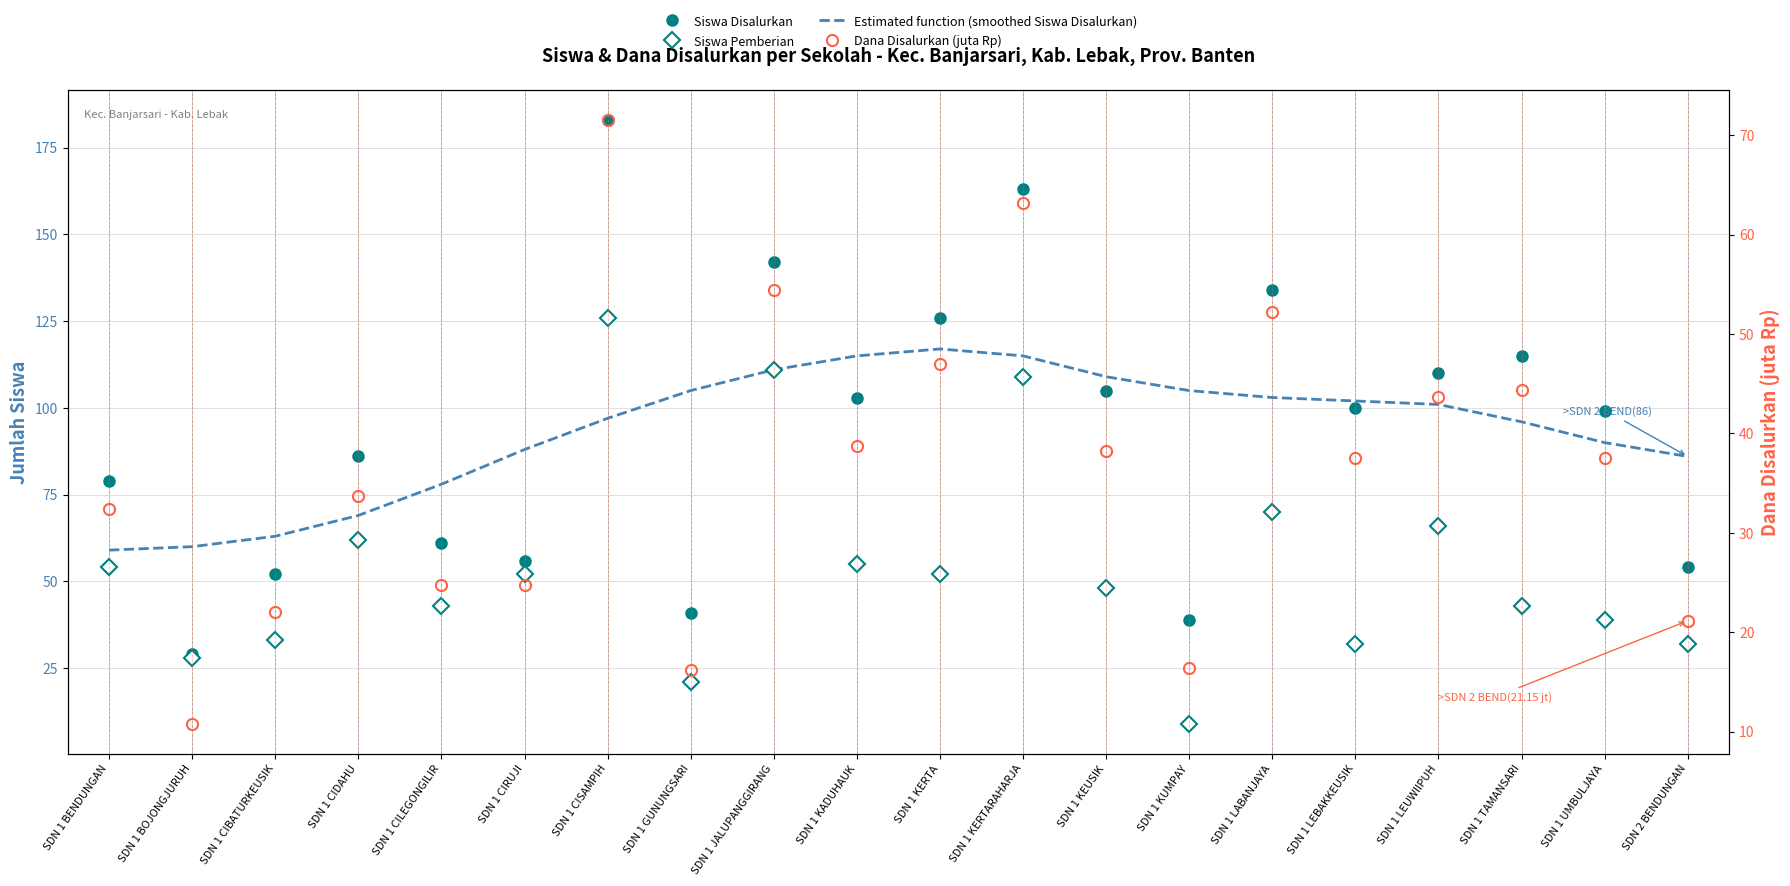

Which series changed the most between SDN 1 CIDAHU and SDN 1 CIRUJI?

Siswa Disalurkan